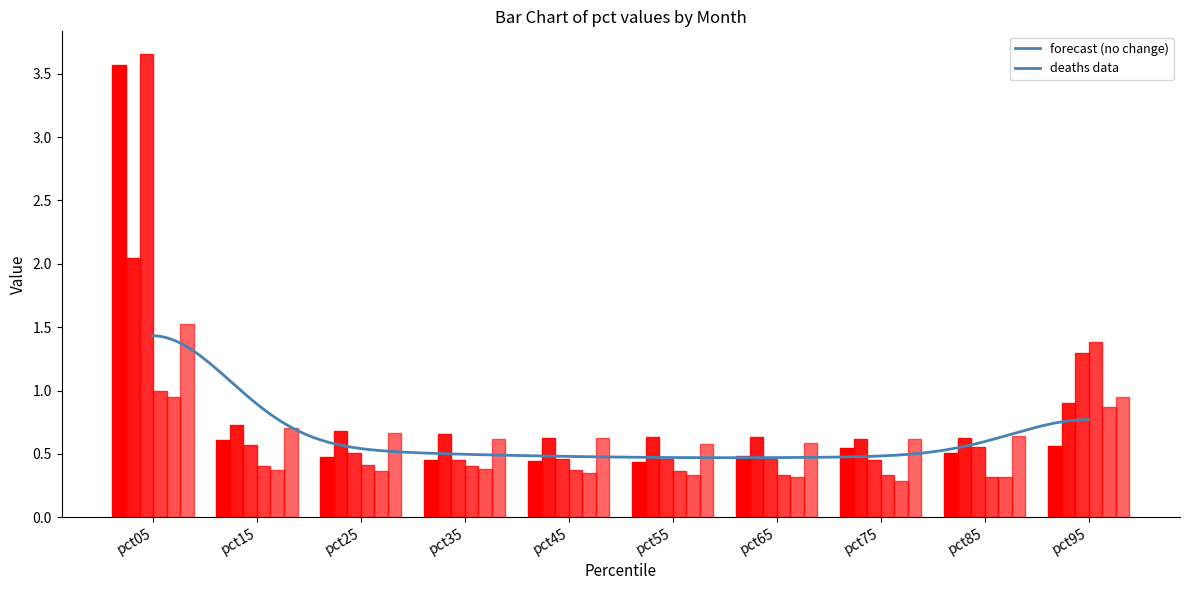

What is the sum of the May values at pct05 and pct55?

1.3